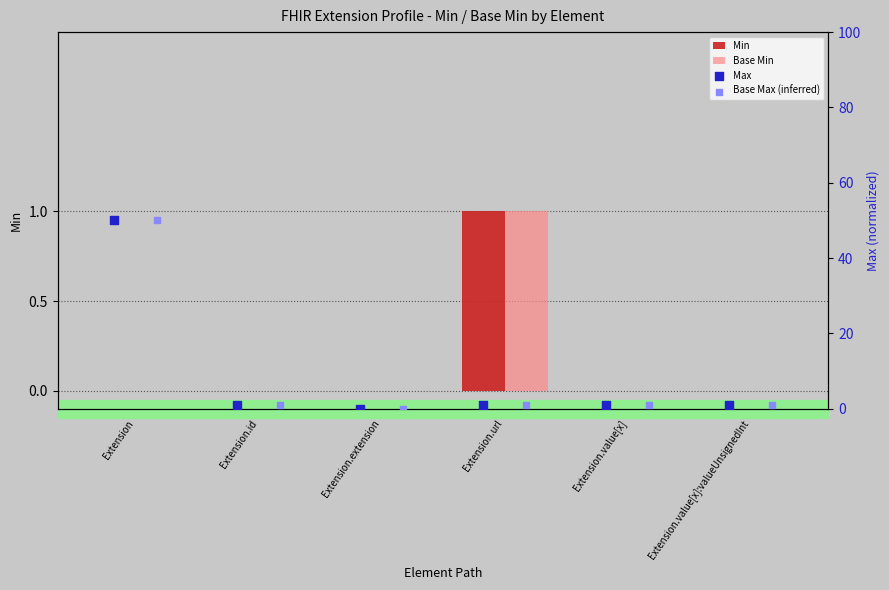

What are all the series names shown in the legend?

Min, Base Min, Max, Base Max (inferred)